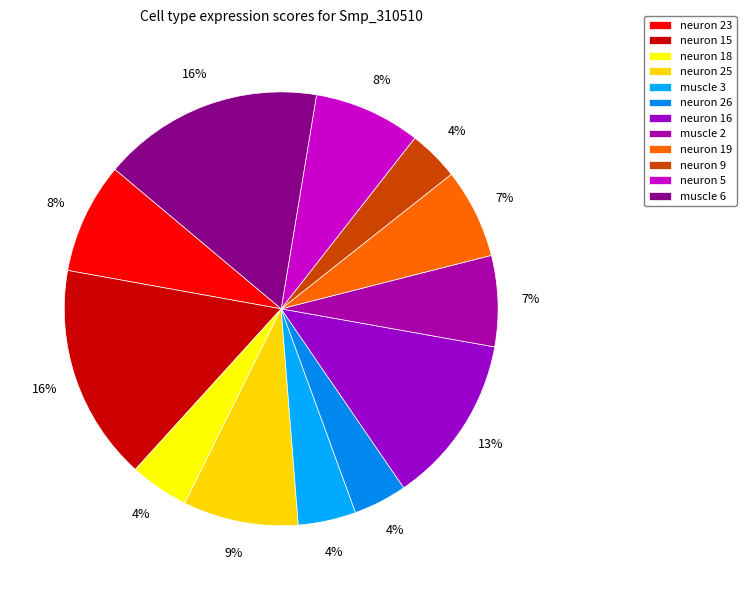

Do neuron 19 and neuron 16 together represent more than half of the pie?

No